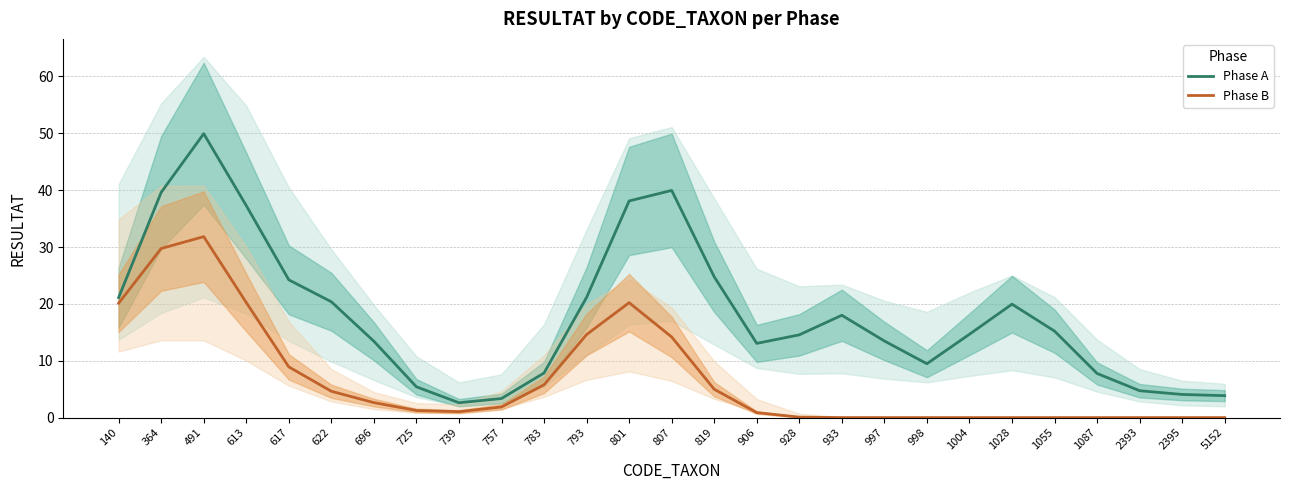

What is the difference between the Phase A values at 2393 and 140?

16.4